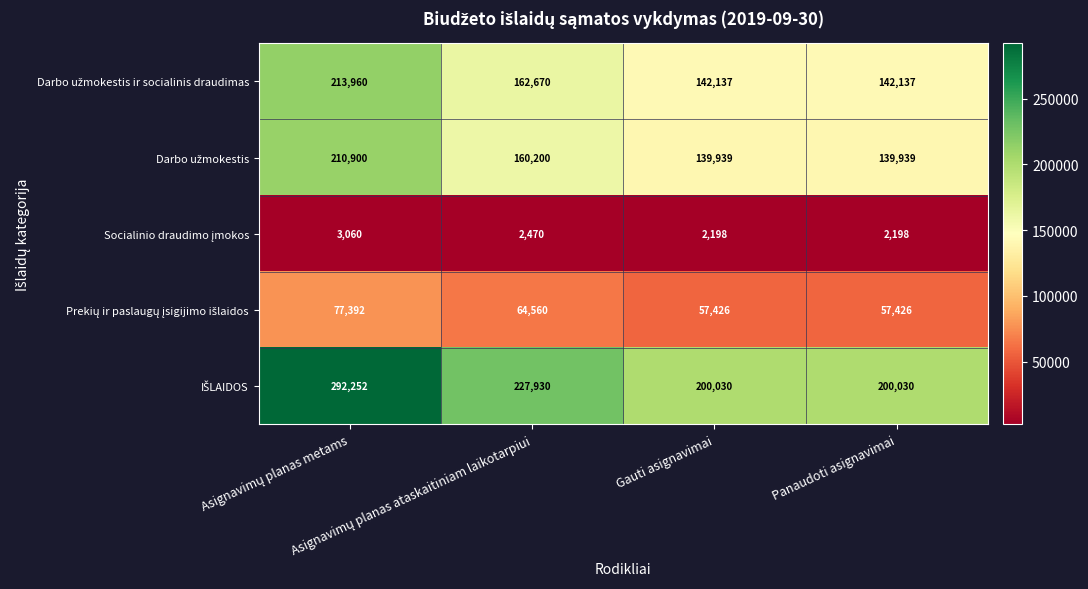

At how many categories does at least one series exceed 28448?

4